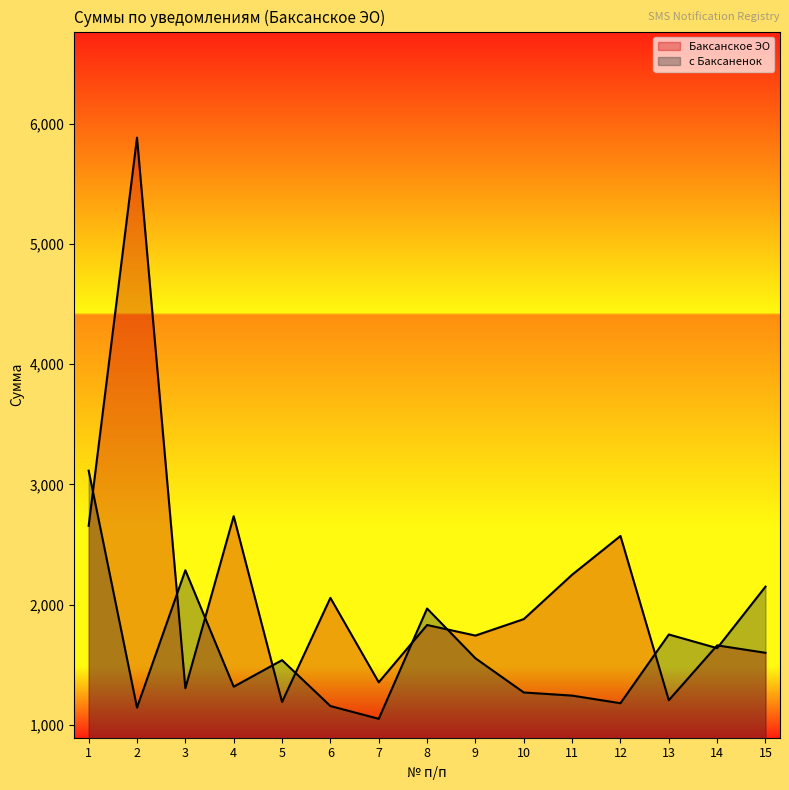

Rank the series by their maximum value, from highest to lowest.

Баксанское ЭО, с Баксаненок